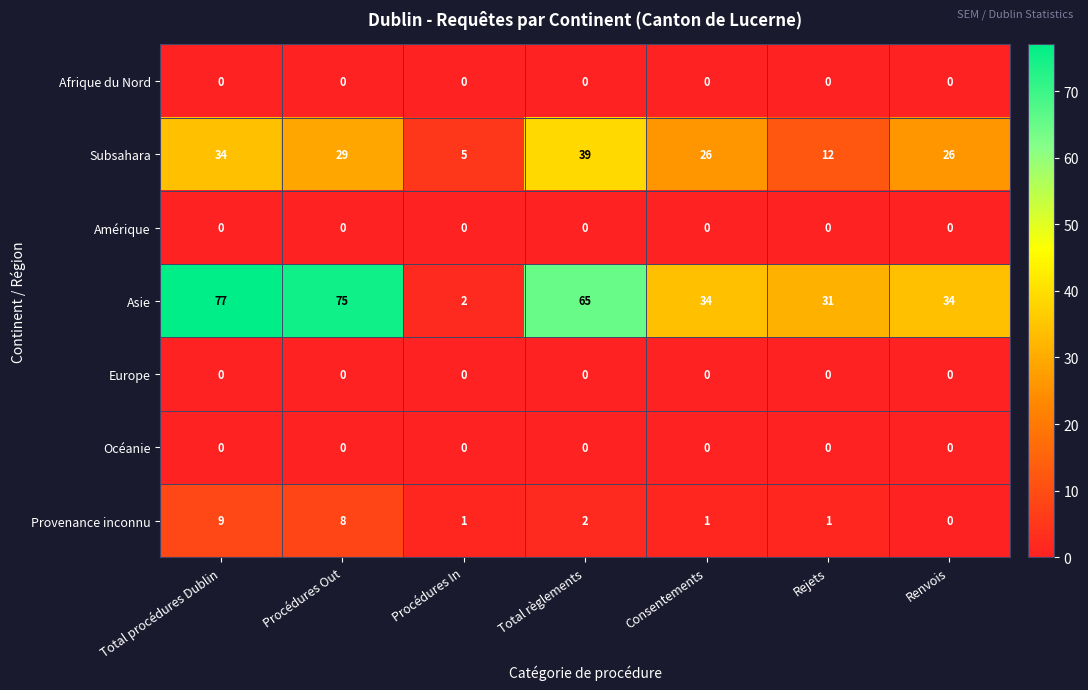

What is the difference between the highest and lowest values at Consentements?

34